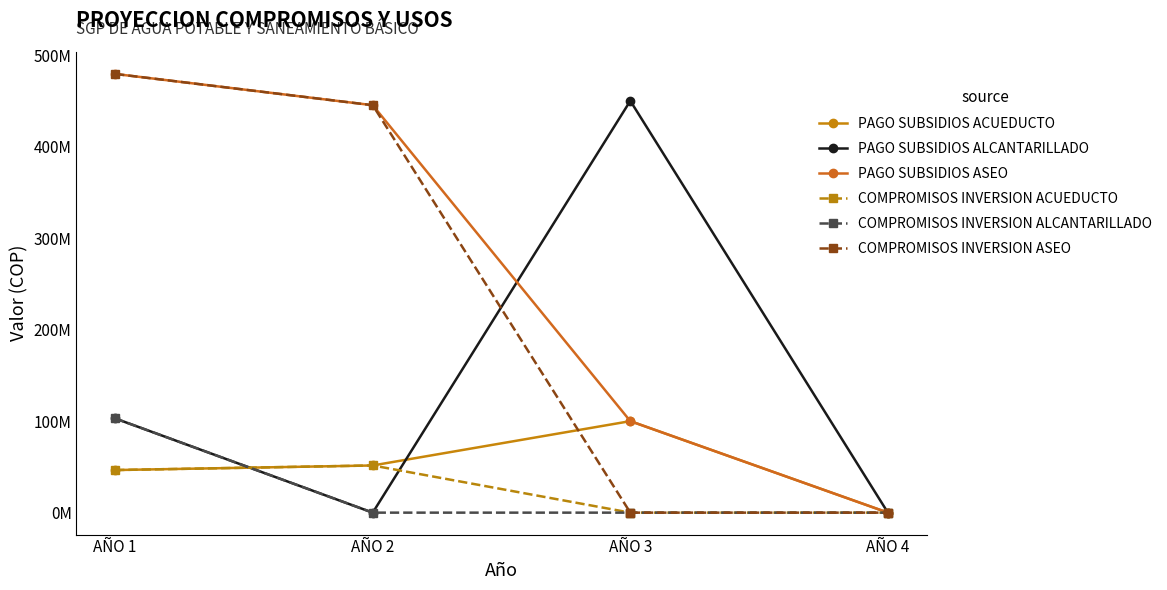

What is the difference between the maximum and minimum values in the PAGO SUBSIDIOS ASEO series?

479406351